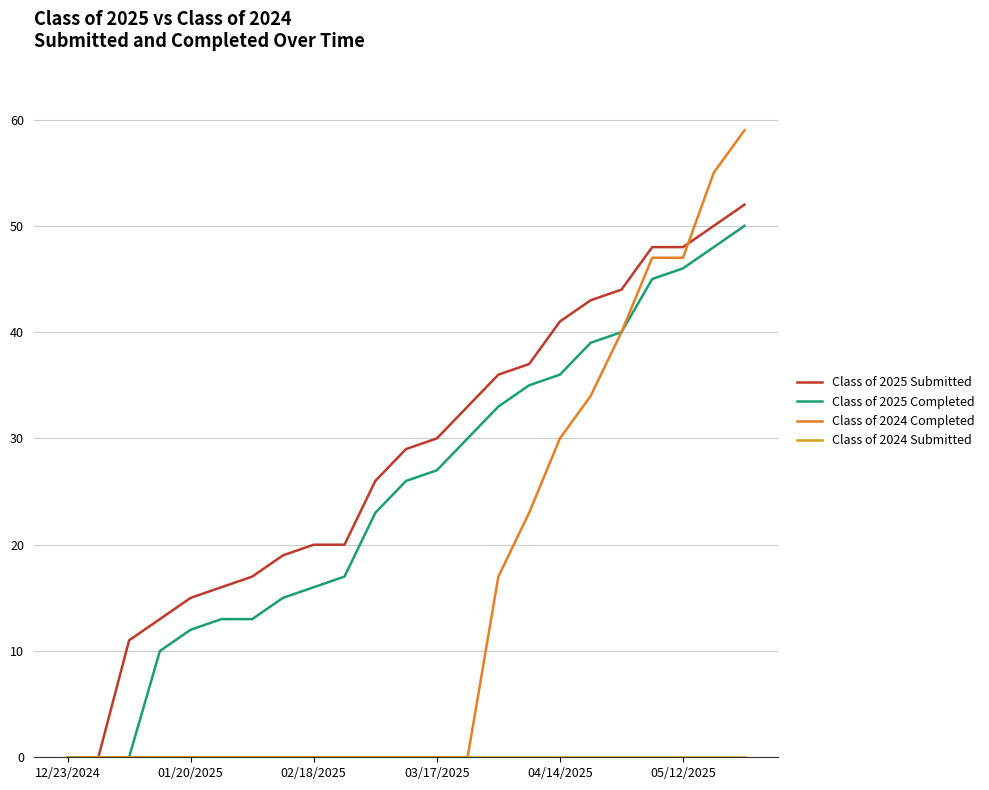

What is the difference between the maximum and second lowest values in the Class of 2024 Completed series?

59